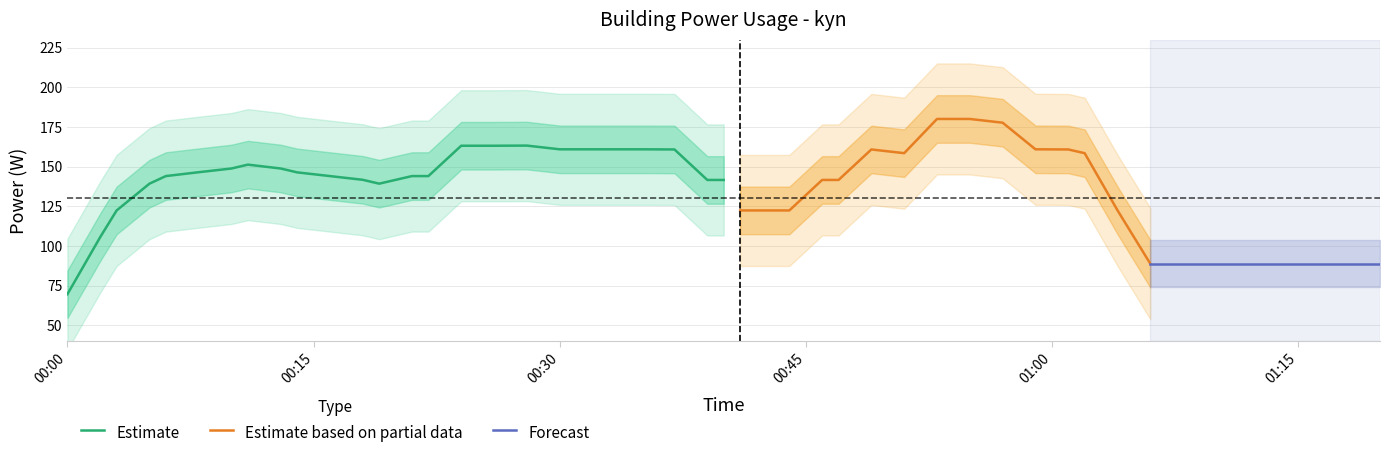

Which category has the lowest value in the Estimate series?

00:00